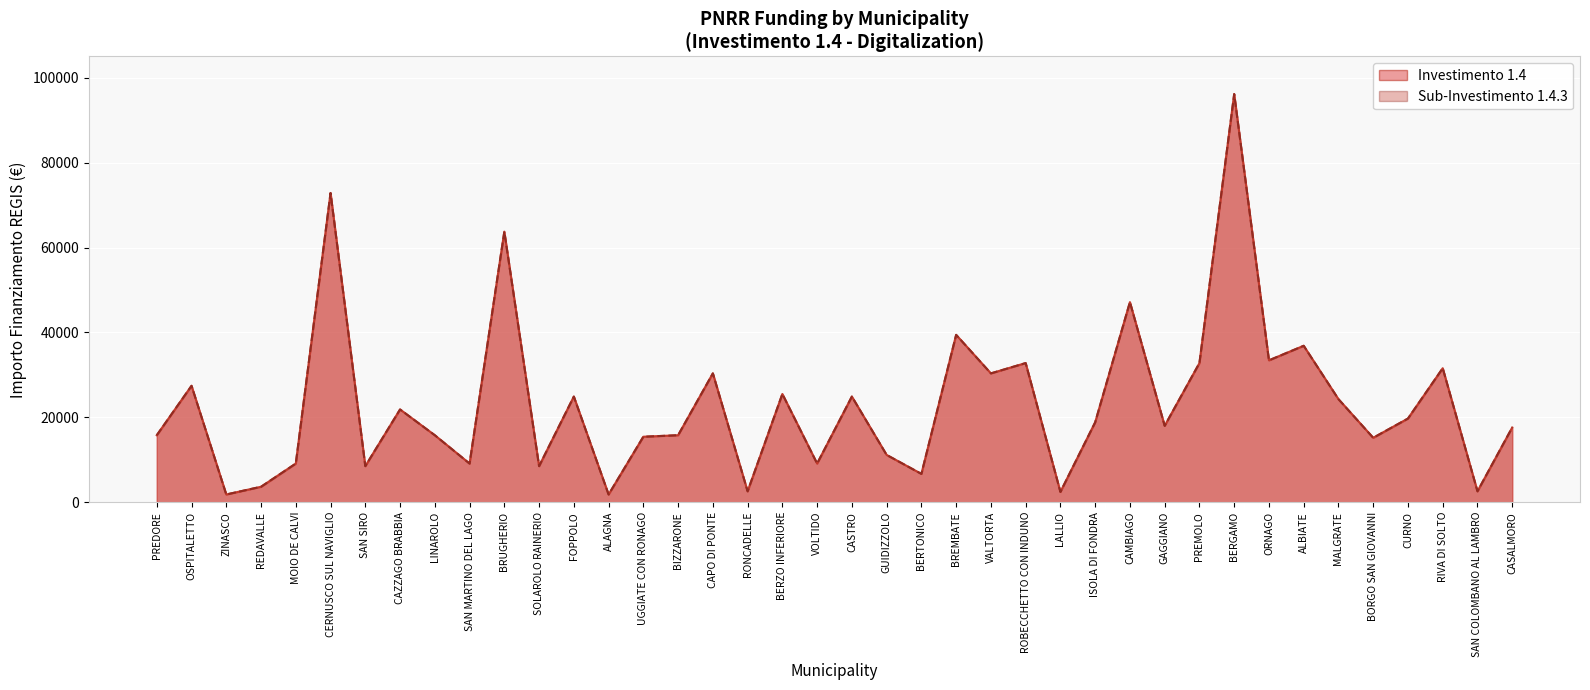

Reading right to left, transcribe all the data shown in this chart.

1.4: 17603	2571	31564	19711	15175	24280	36851	33423	96145	32778	17997	47135	18817	2428	32778	30350	39422	6677	11141	24887	9105	25494	2571	30350	15782	15426	1821	24887	8498	63735	9105	15782	21852	8498	72840	9105	3642	1821	27424	15782
1.4.3: 17603	2571	31564	19711	15175	24280	36851	33423	96145	32778	17997	47135	18817	2428	32778	30350	39422	6677	11141	24887	9105	25494	2571	30350	15782	15426	1821	24887	8498	63735	9105	15782	21852	8498	72840	9105	3642	1821	27424	15782